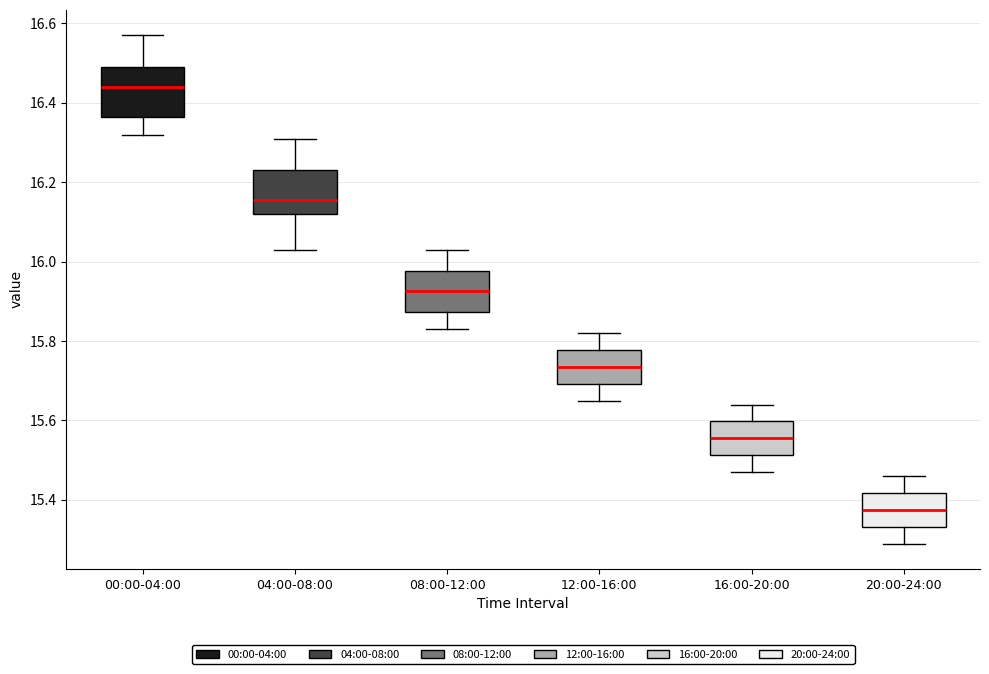

Reading left to right, read every box against the y-axis: the position of its median line, the range the box covers, and the ends of its whiskers. The values are not printed on the chart, so give them approximately, as read against the axis.

00:00-04:00: median 16.44, box 16.36 to 16.50, whiskers 16.32 to 16.58
04:00-08:00: median 16.16, box 16.12 to 16.24, whiskers 16.04 to 16.32
08:00-12:00: median 15.92, box 15.88 to 15.98, whiskers 15.84 to 16.04
12:00-16:00: median 15.74, box 15.70 to 15.78, whiskers 15.66 to 15.82
16:00-20:00: median 15.56, box 15.52 to 15.60, whiskers 15.48 to 15.64
20:00-24:00: median 15.38, box 15.34 to 15.42, whiskers 15.30 to 15.46